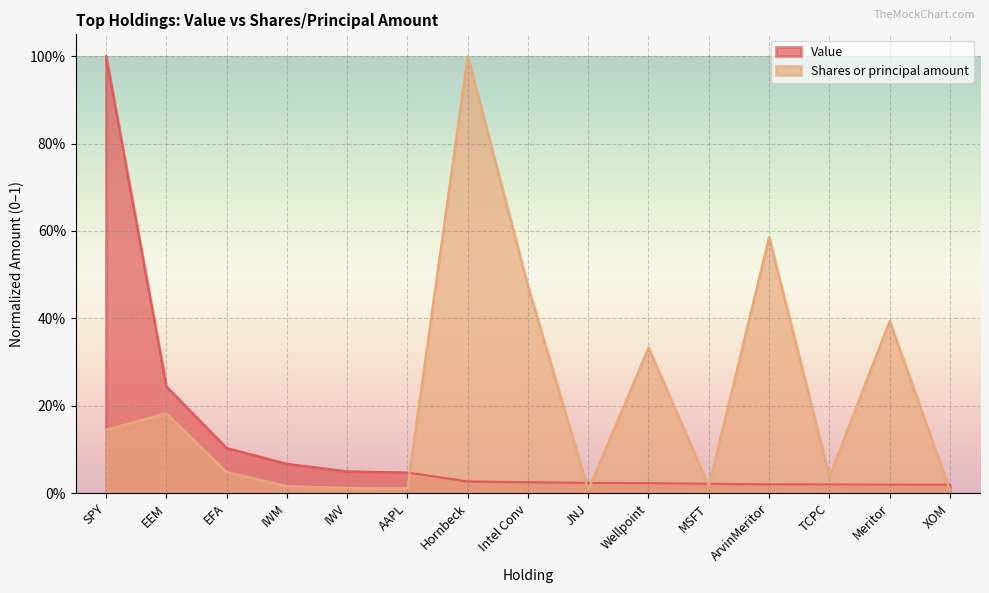

At which category does Shares or principal amount reach its first local valley?

AAPL